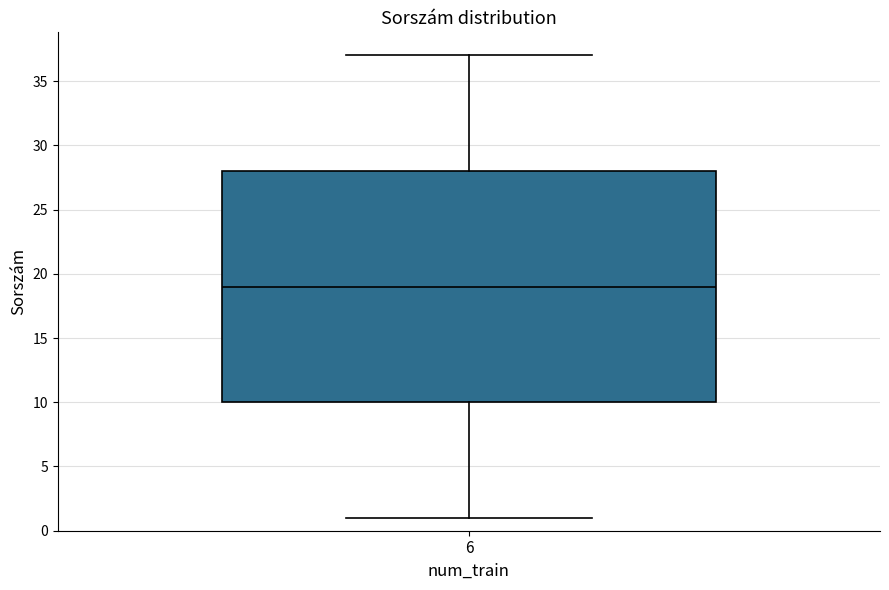

Where does the median line of the box at x = 6 sit on the y-axis? The values are not printed on the chart, so give them approximately, as read against the axis.

19